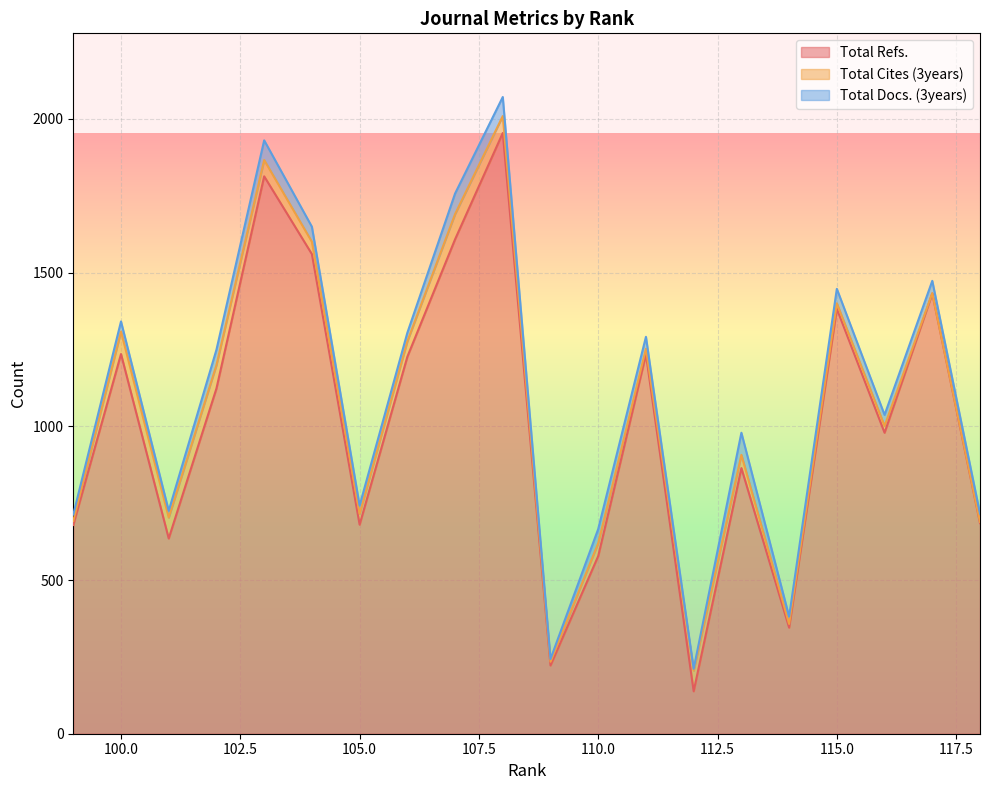

At which category does the chart reach its peak across all series?

108